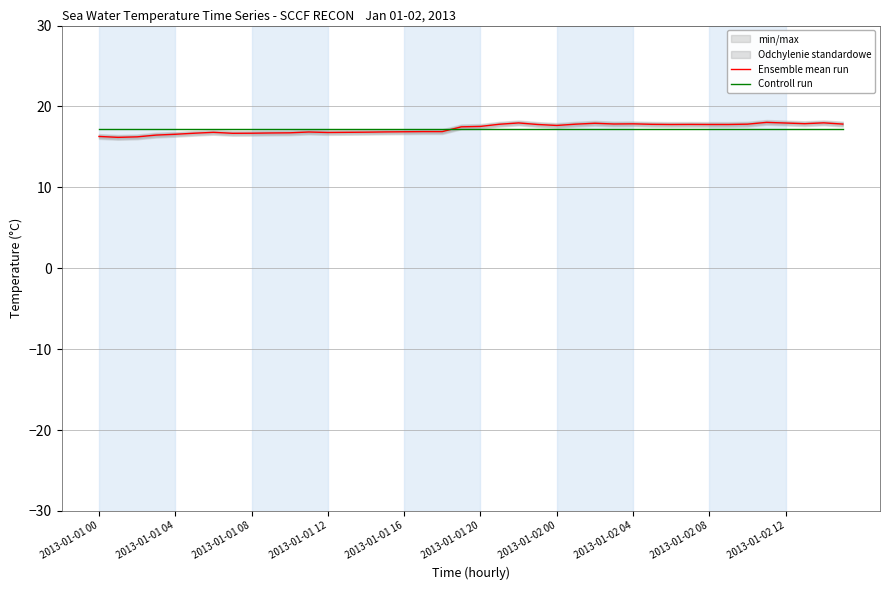

At which label does Controll run reach its minimum?

2013-01-01 00